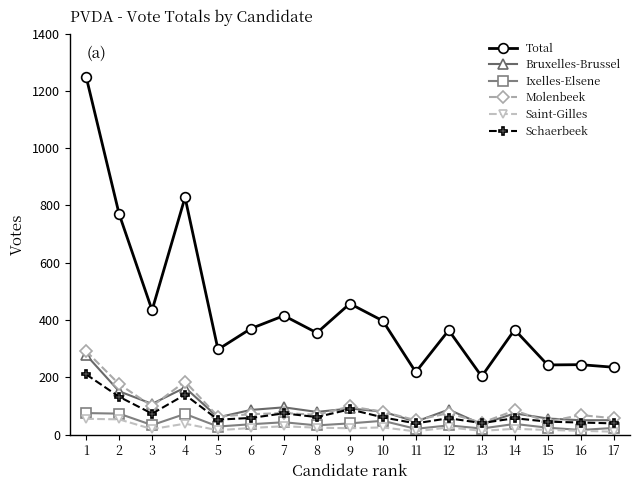

Read the Saint-Gilles value at 9, to the nearest 10.

20